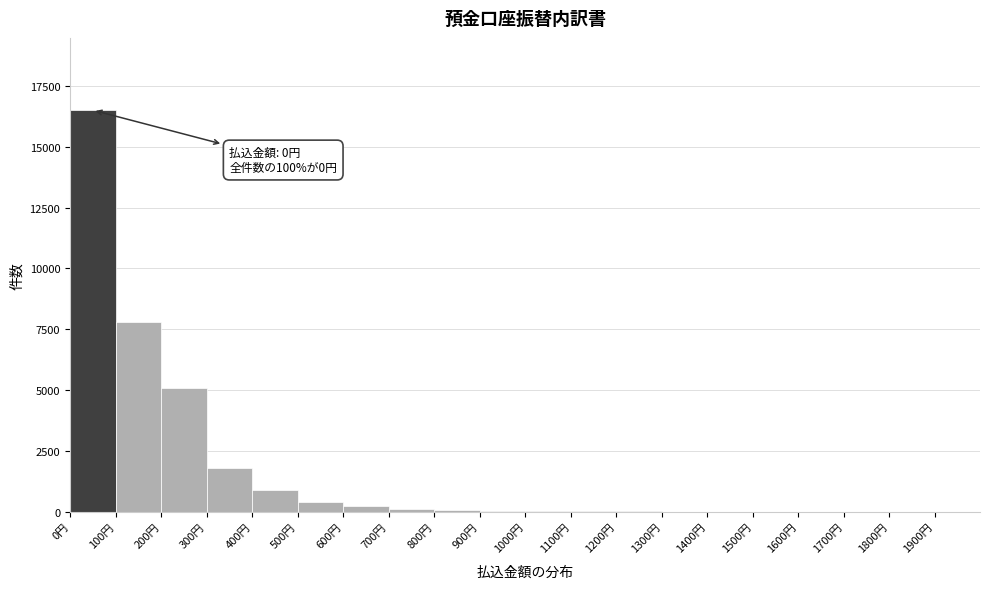

Which range on the x-axis has the tallest bar?

0 to 100